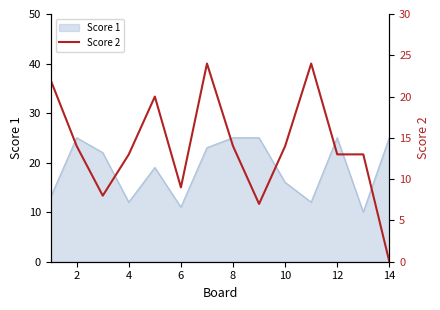

True or false: Score 1 has a value of 25 at 8.

True